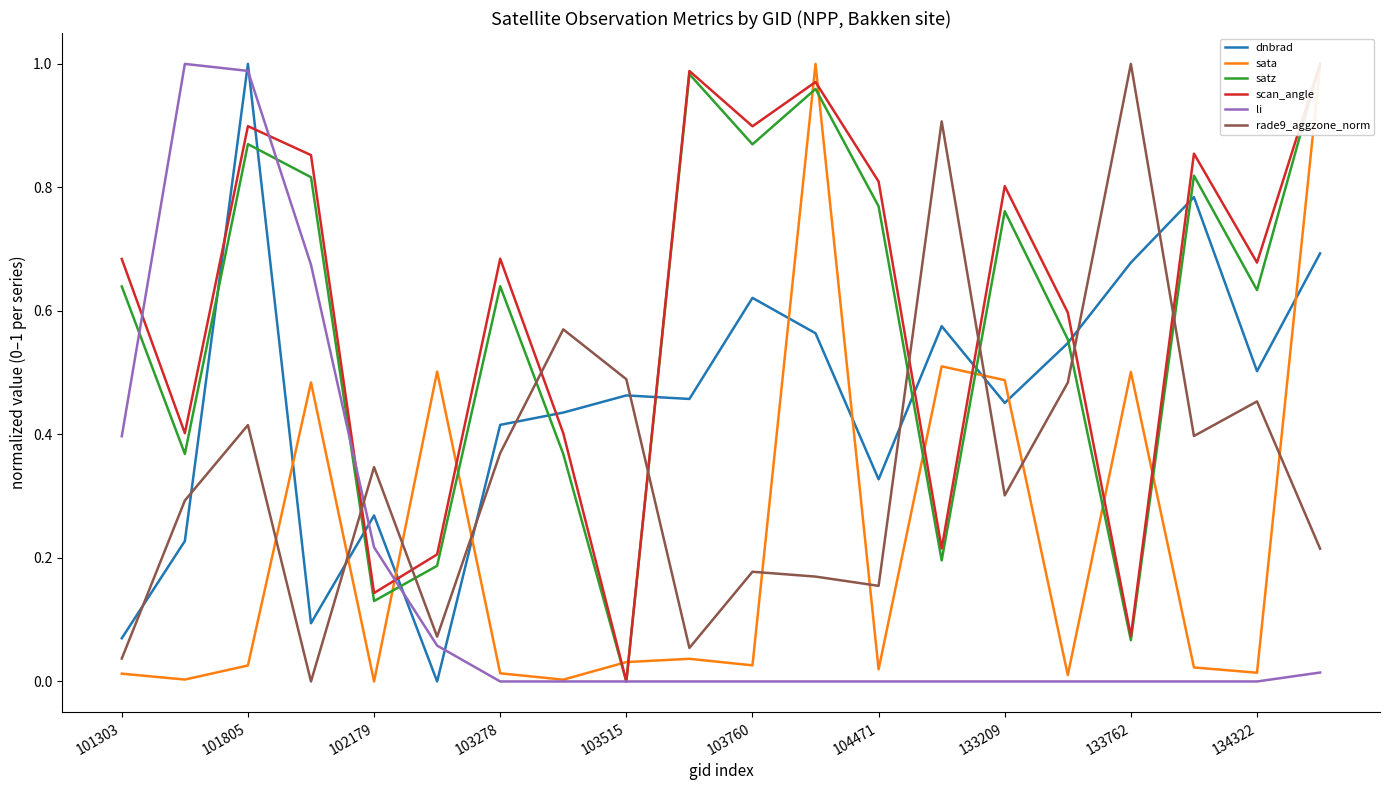

Rank the series by their maximum value, from lowest to highest.

dnbrad, sata, satz, scan_angle, li, rade9_aggzone_norm